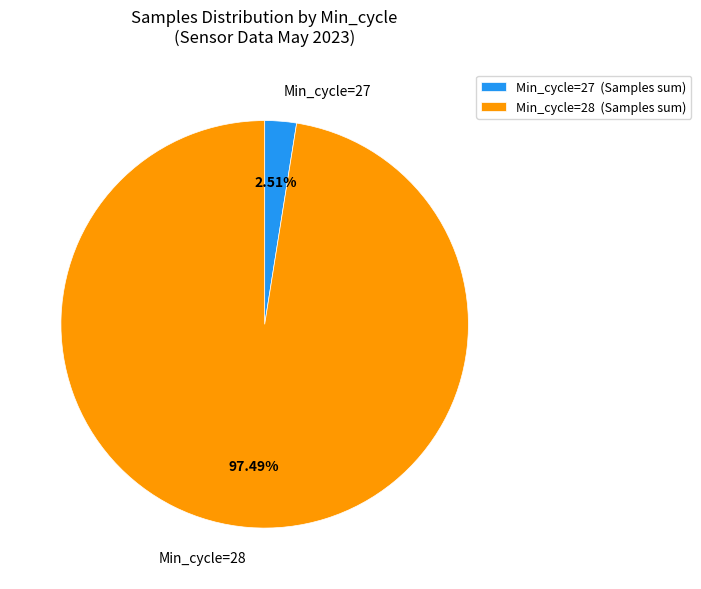

Between Min_cycle=27 (Samples sum) and Min_cycle=28 (Samples sum), which is larger?

Min_cycle=28 (Samples sum)